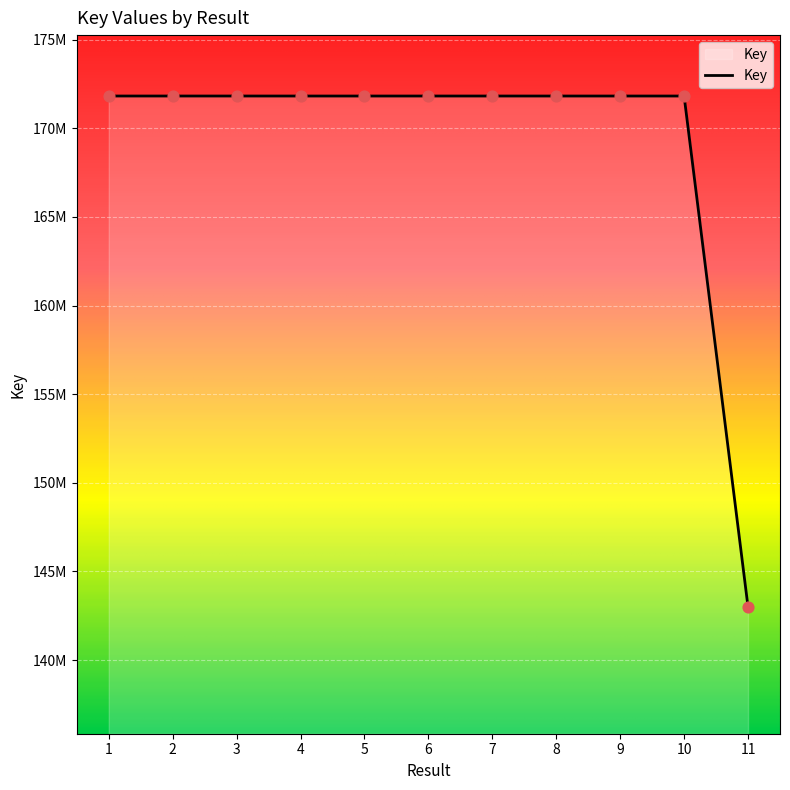

What is the change in value from 6 to 8?

-459